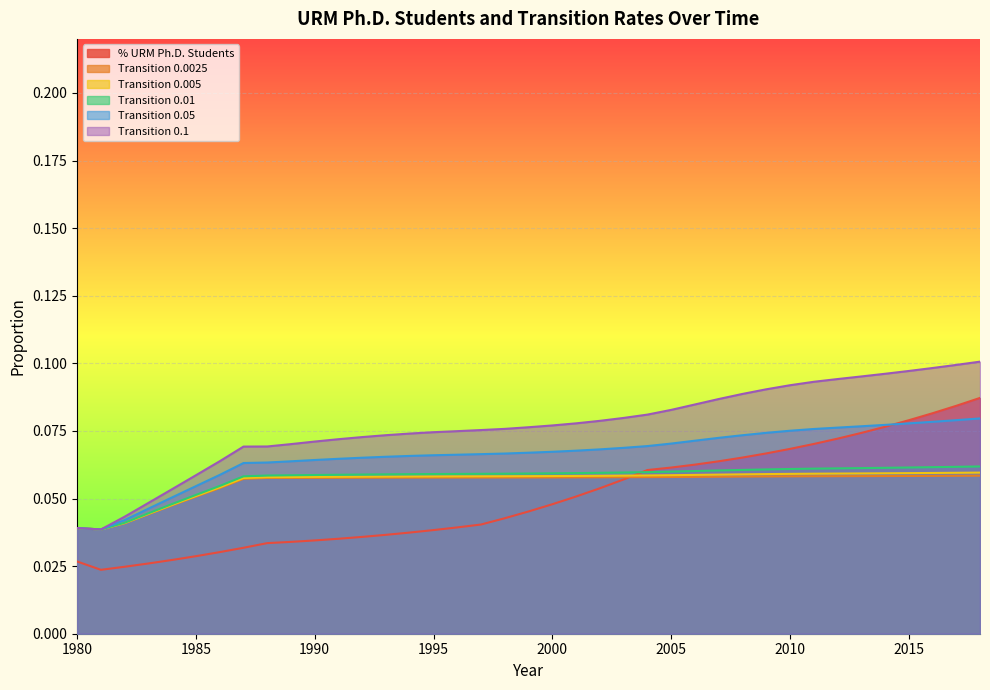

The Transition 0.1 series shows 0.1 at 2018. True or false?

True